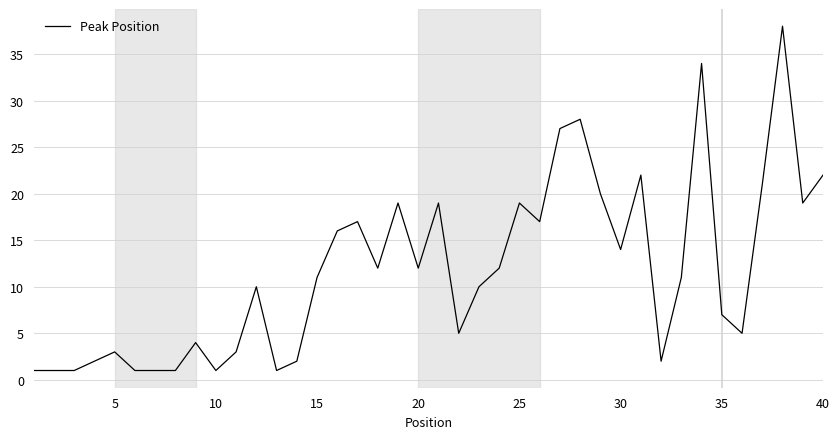

How many series are shown in this chart?

1